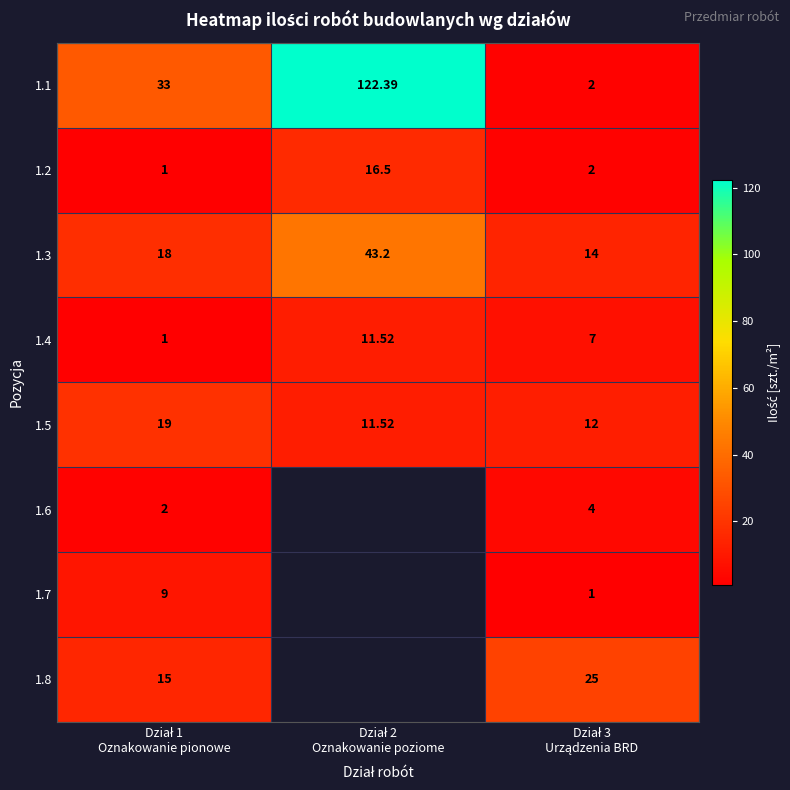

What is the smallest value displayed?

1.0